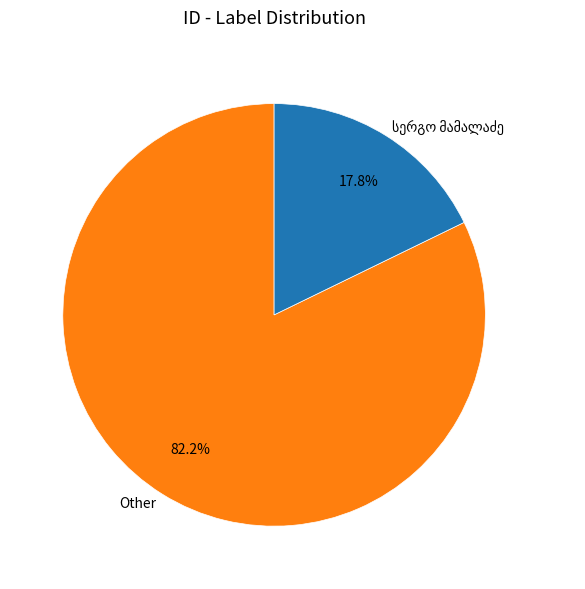

Which category has the biggest portion of the pie?

Other